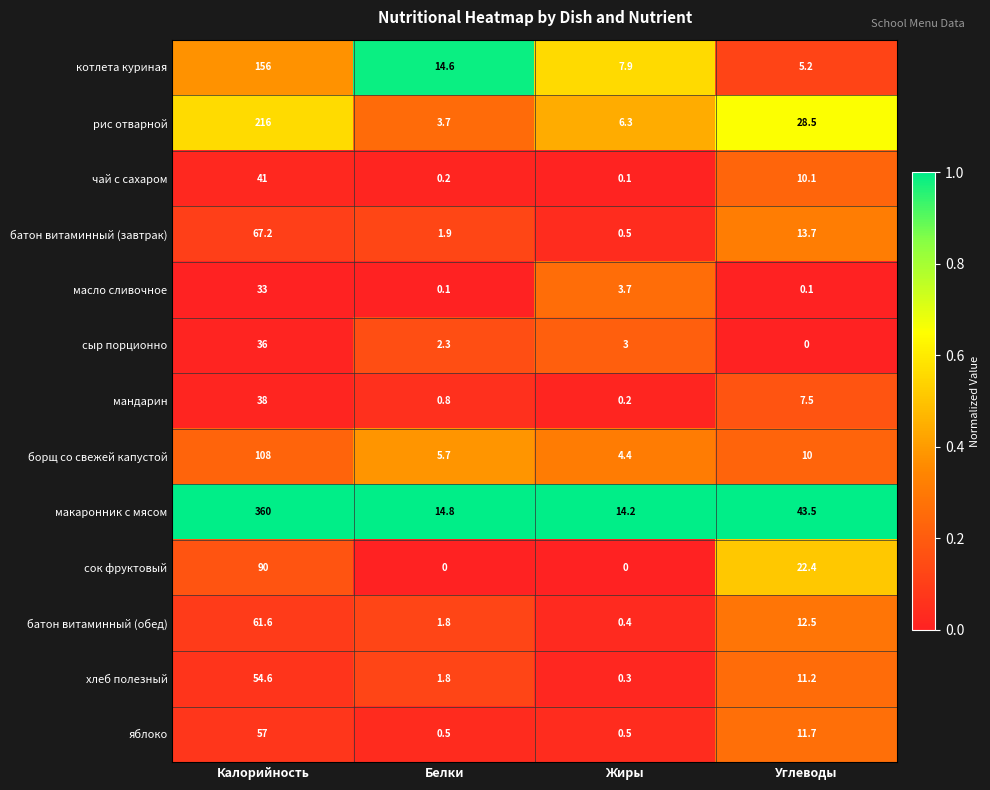

How many distinct data groups are displayed?

13